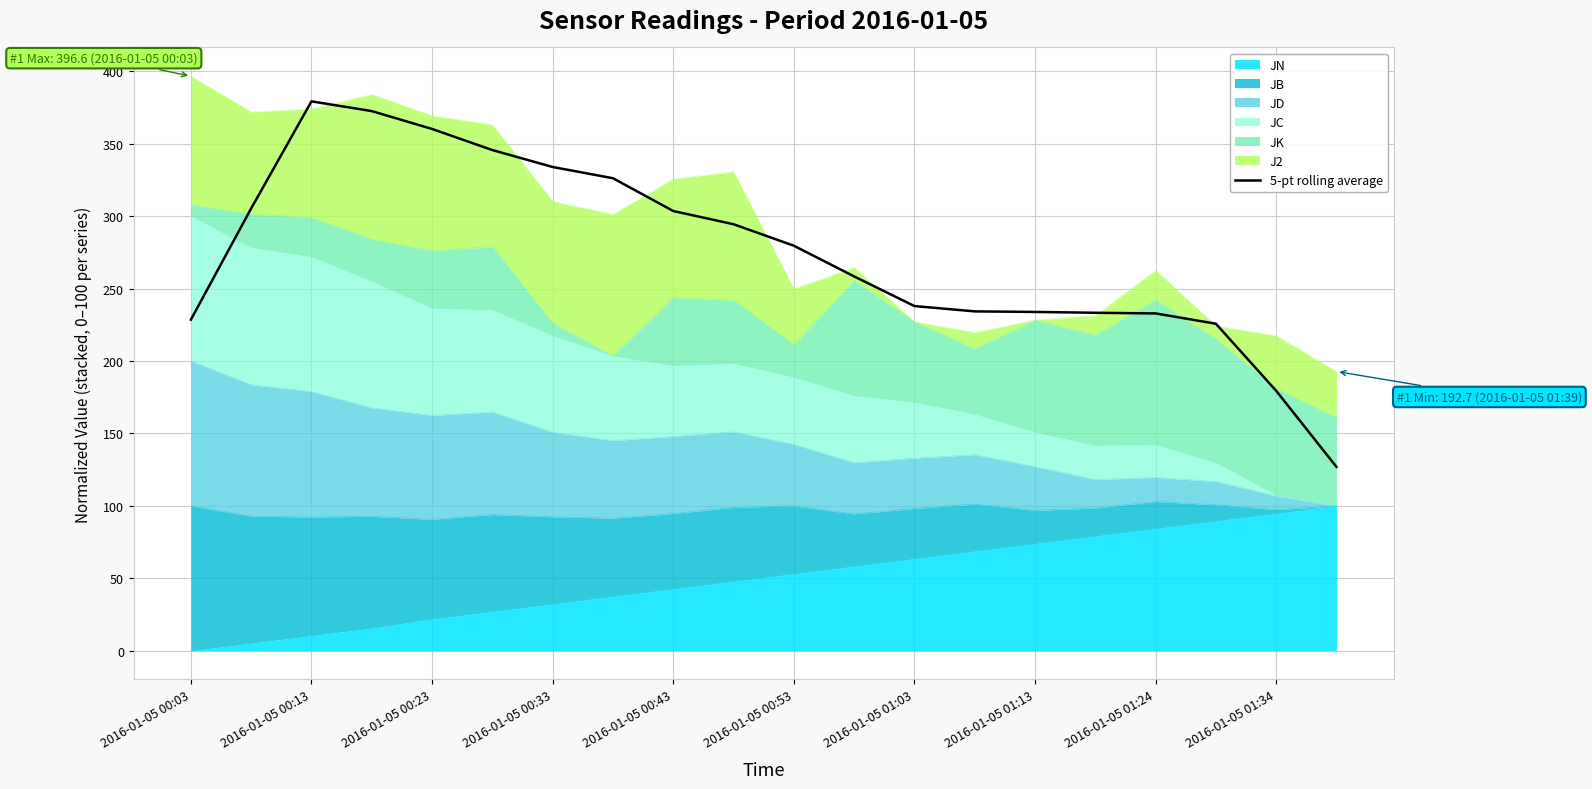

How many categories are shown in the chart?

20